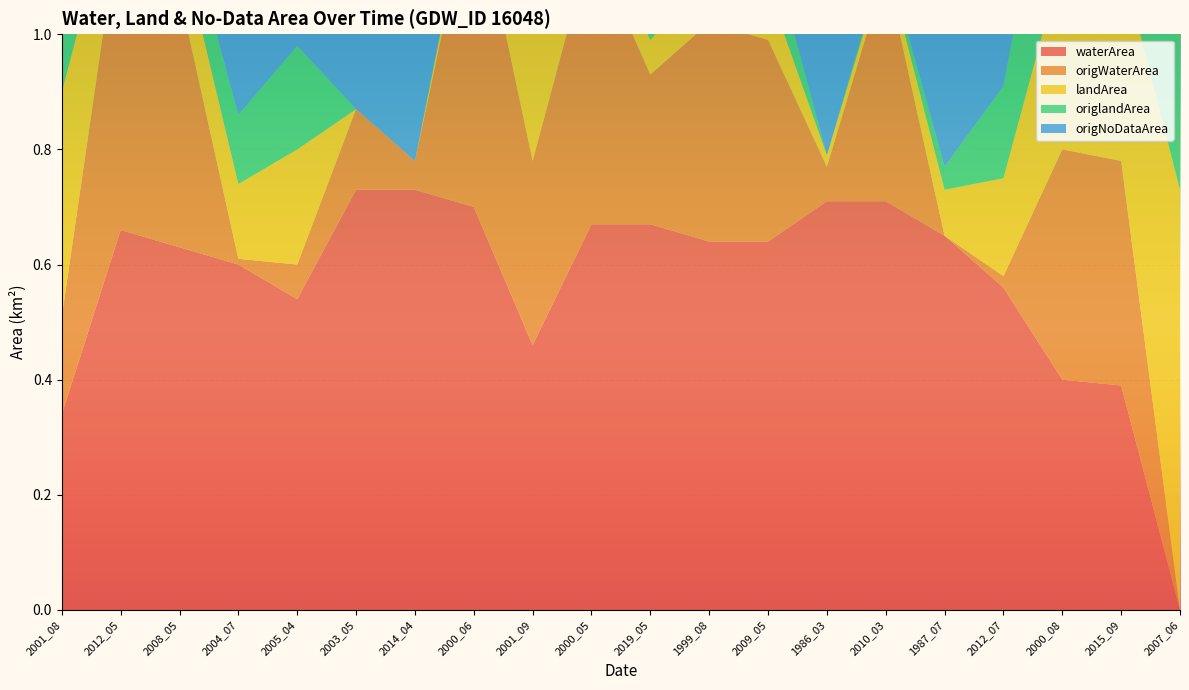

Reading right to left, what are all the values shown in this chart?

waterArea: 0.0	0.4	0.4	0.6	0.7	0.7	0.7	0.6	0.6	0.7	0.7	0.5	0.7	0.7	0.7	0.5	0.6	0.6	0.7	0.3
origWaterArea: 0.0	0.4	0.4	0.0	0.0	0.4	0.1	0.3	0.4	0.3	0.5	0.3	0.6	0.1	0.1	0.1	0.0	0.4	0.6	0.2
landArea: 0.7	0.3	0.3	0.2	0.1	0.0	0.0	0.1	0.1	0.1	0.1	0.3	0.0	0.0	0.0	0.2	0.1	0.1	0.1	0.4
origlandArea: 0.7	0.3	0.3	0.2	0.0	0.0	0.0	0.1	0.1	0.1	0.1	0.0	0.0	0.0	0.0	0.2	0.1	0.1	0.1	0.3
origNoDataArea: 0.0	0.0	0.0	0.6	0.7	0.3	0.7	0.3	0.3	0.4	0.2	0.4	0.2	0.7	0.6	0.5	0.6	0.2	0.1	0.2